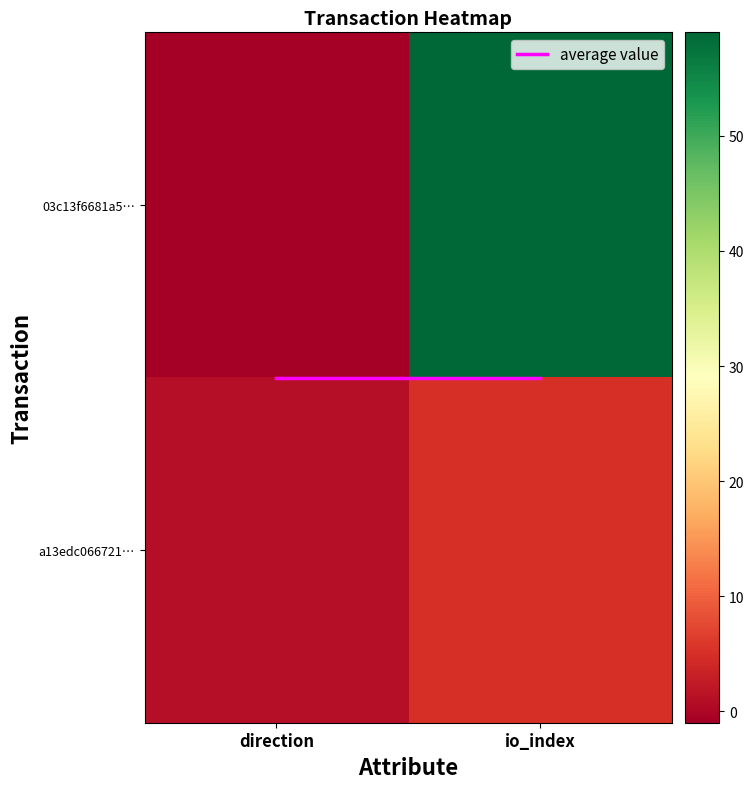

Count the number of data series in this chart.

3